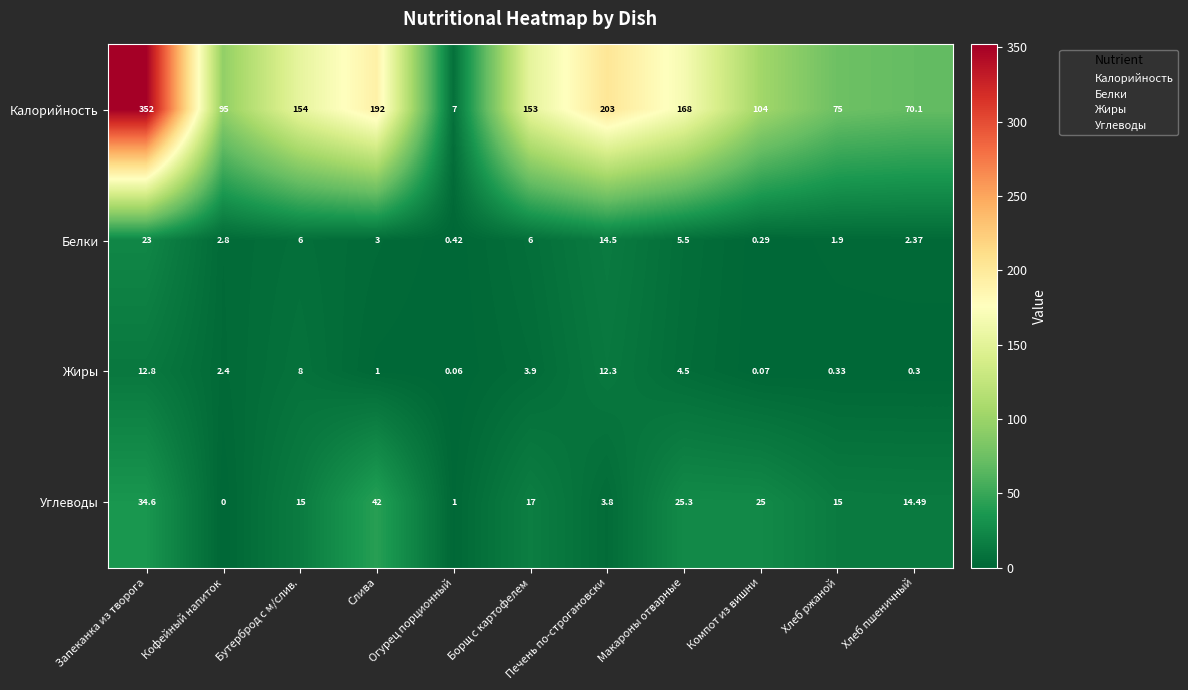

Which series has the largest range (max minus min)?

Калорийность